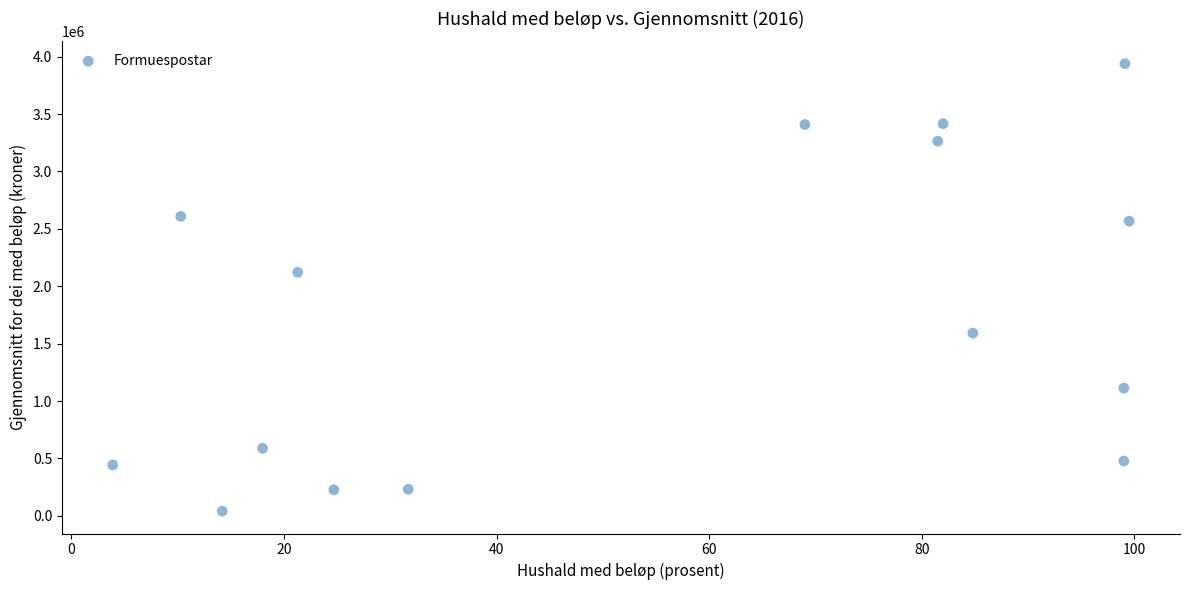

What Y value in the scatter plot is closest to 1989650?

2121300